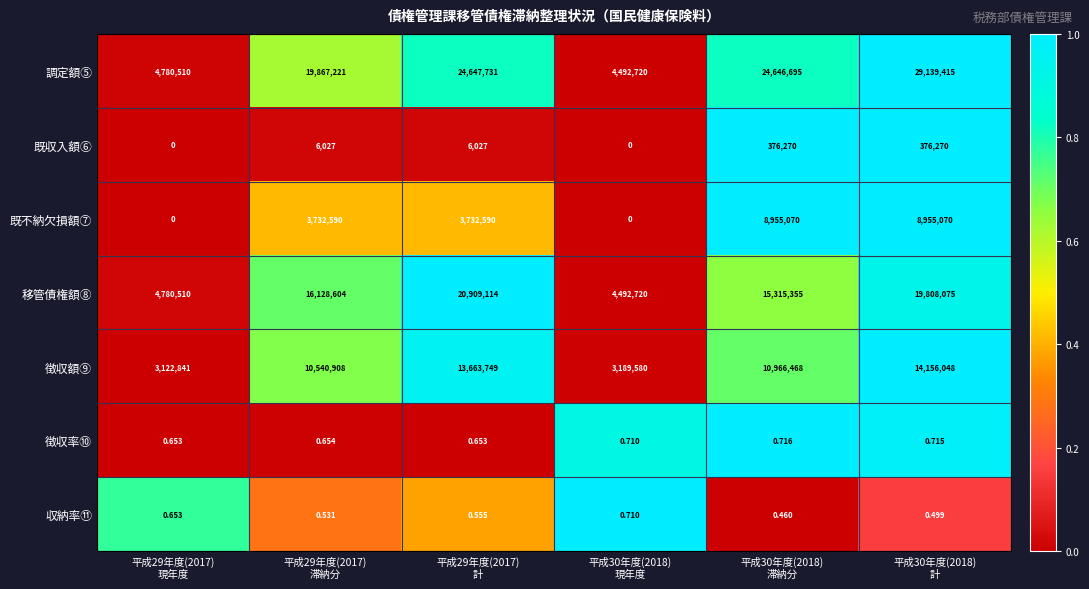

Rank the series by their maximum value, from lowest to highest.

収納率⑪, 徴収率⑩, 既収入額⑥, 既不納欠損額⑦, 徴収額⑨, 移管債権額⑧, 調定額⑤